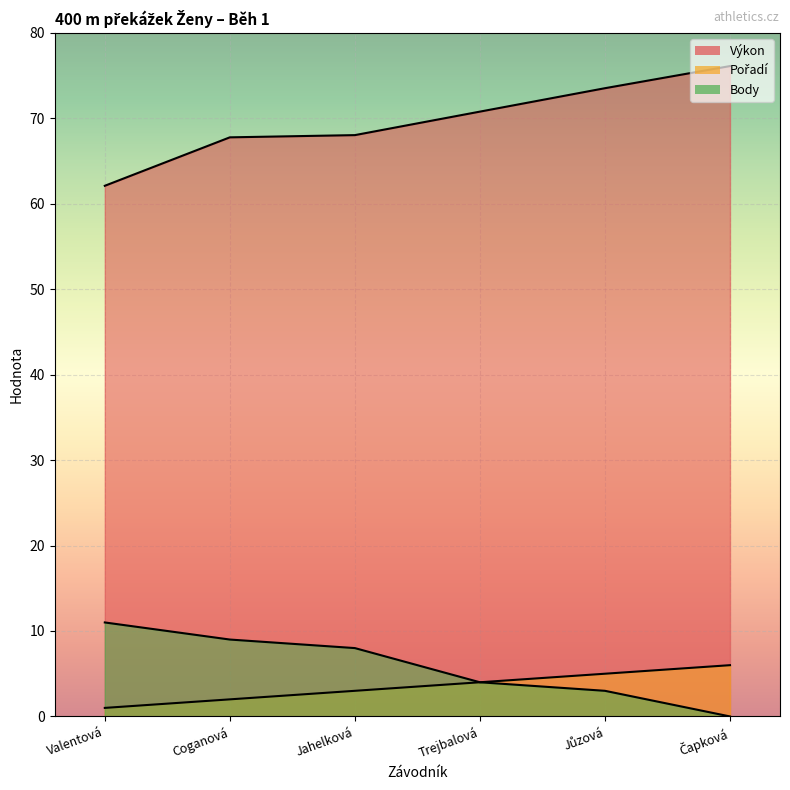

Reading left to right, list all the values displayed in this chart.

Pořadí: Valentová=1.0	Coganová=2.0	Jahelková=3.0	Trejbalová=4.0	Jůzová=5.0	Čapková=6.0
Výkon: Valentová=62.1	Coganová=67.8	Jahelková=68.0	Trejbalová=70.8	Jůzová=73.5	Čapková=76.1
Body: Valentová=11.0	Coganová=9.0	Jahelková=8.0	Trejbalová=4.0	Jůzová=3.0	Čapková=0.0